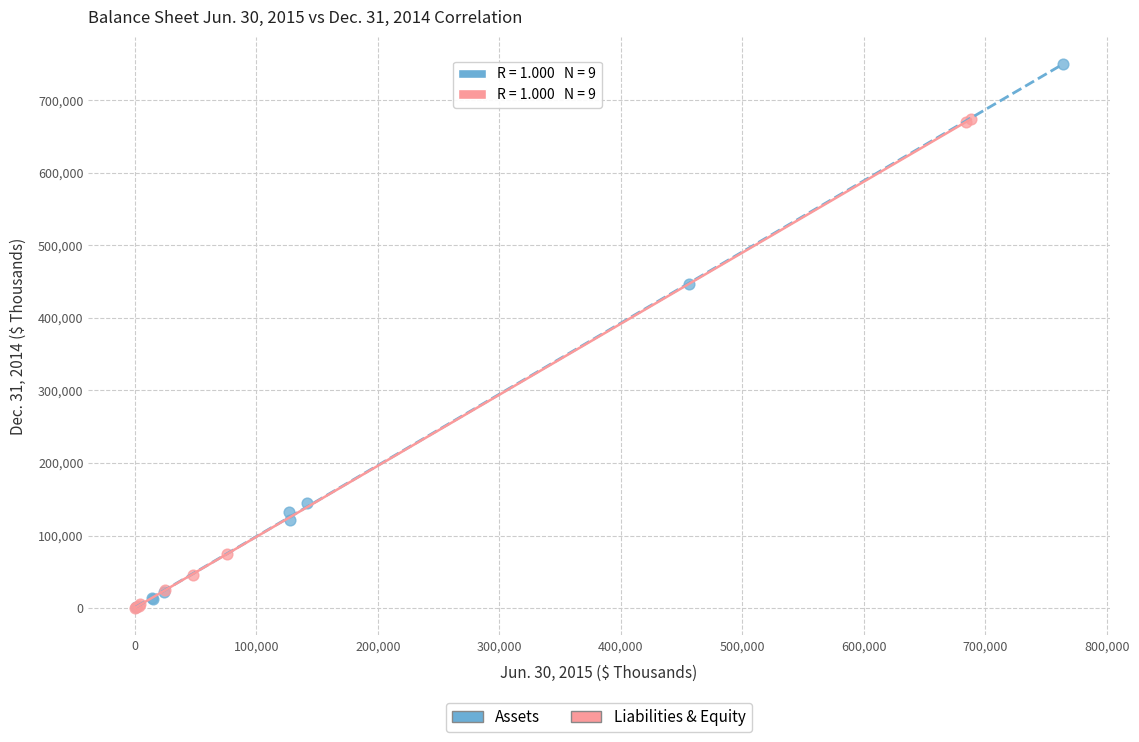

Which series contains the highest Y value?

Assets